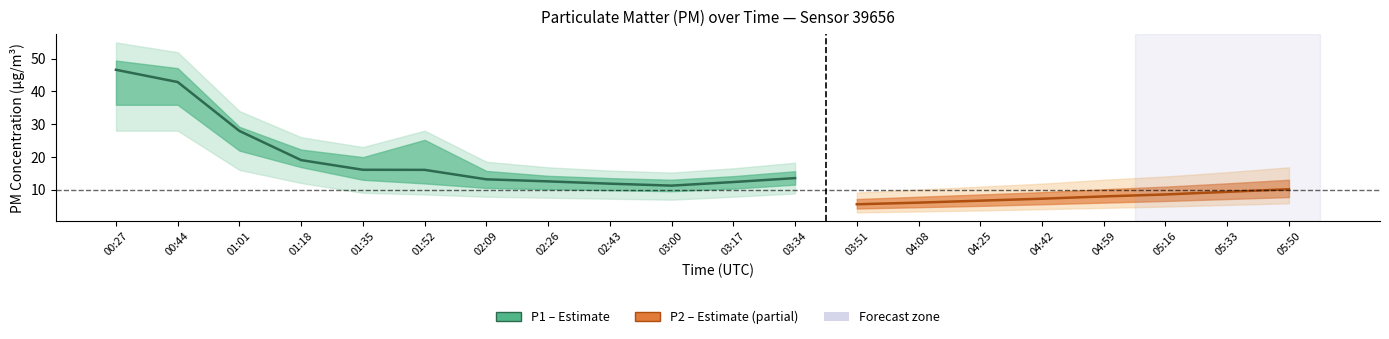

Rank the series by their maximum value, from highest to lowest.

P1, P2